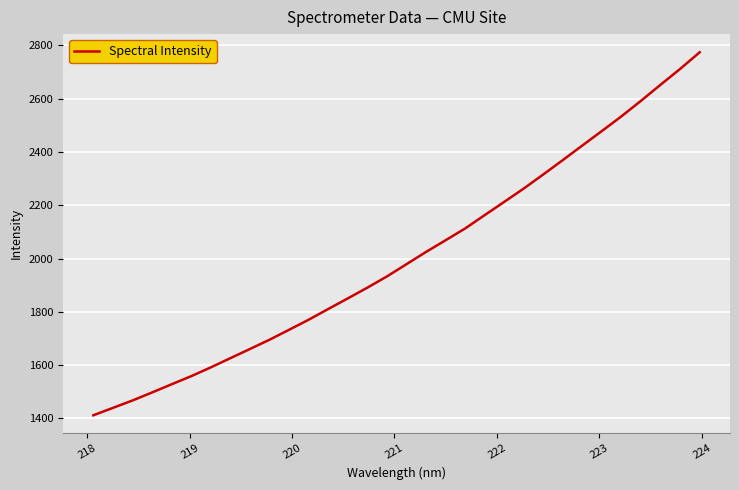

What is the maximum value shown in the chart?

2774.4